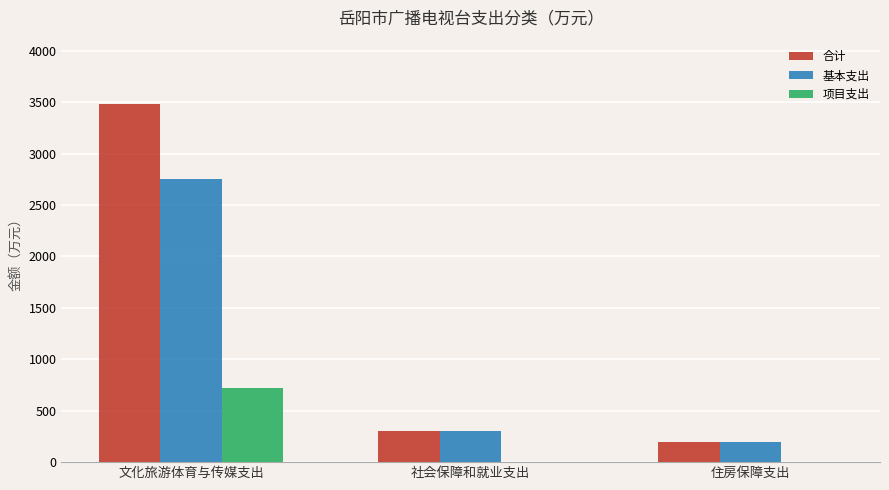

What is the total value across all series at 文化旅游体育与传媒支出?

6961.1